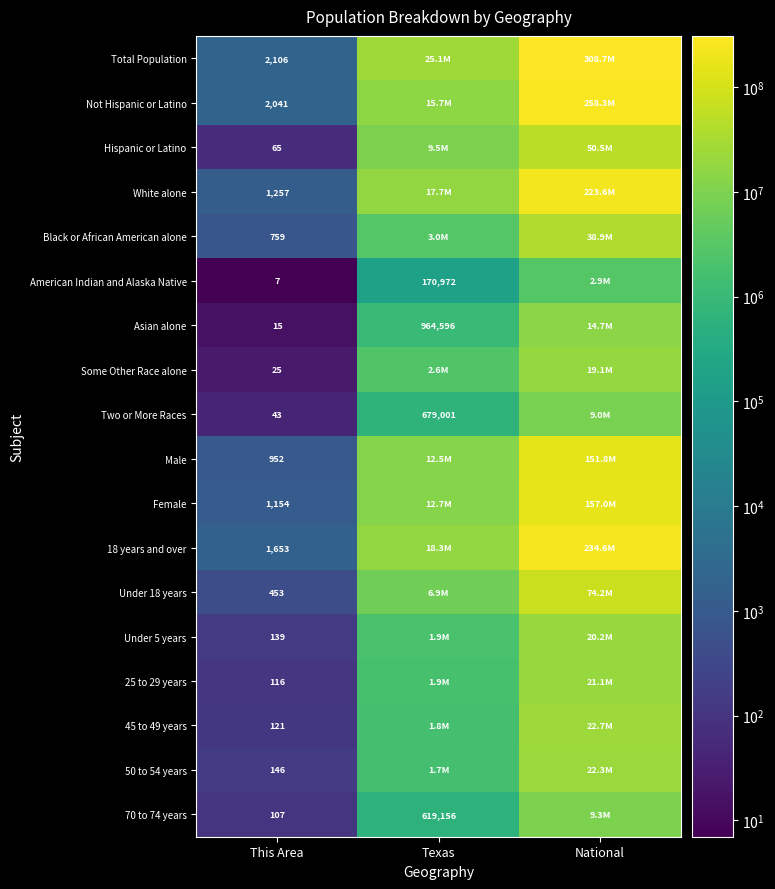

True or false: Two or More Races has a value of 26 at This Area.

False